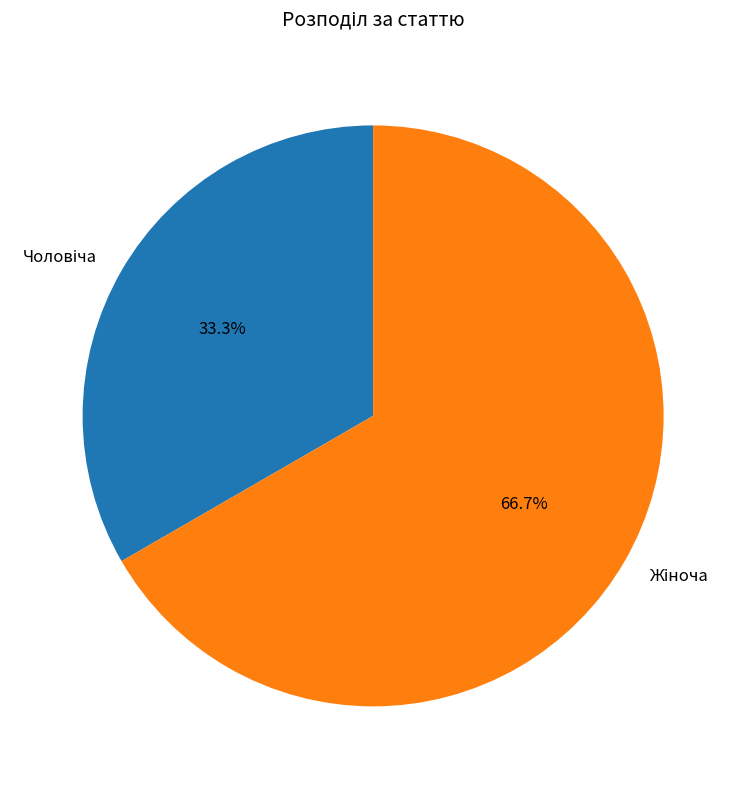

Does any single category account for the majority?

Yes